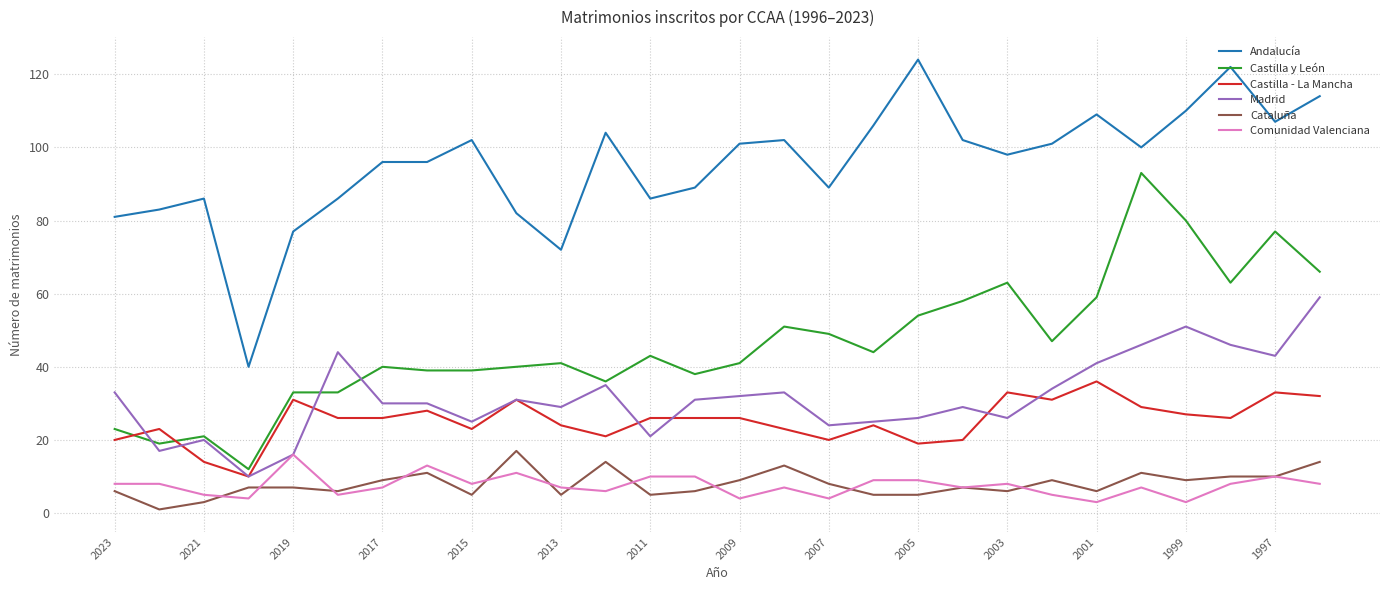

True or false: Andalucía and Castilla - La Mancha intersect in this chart.

False